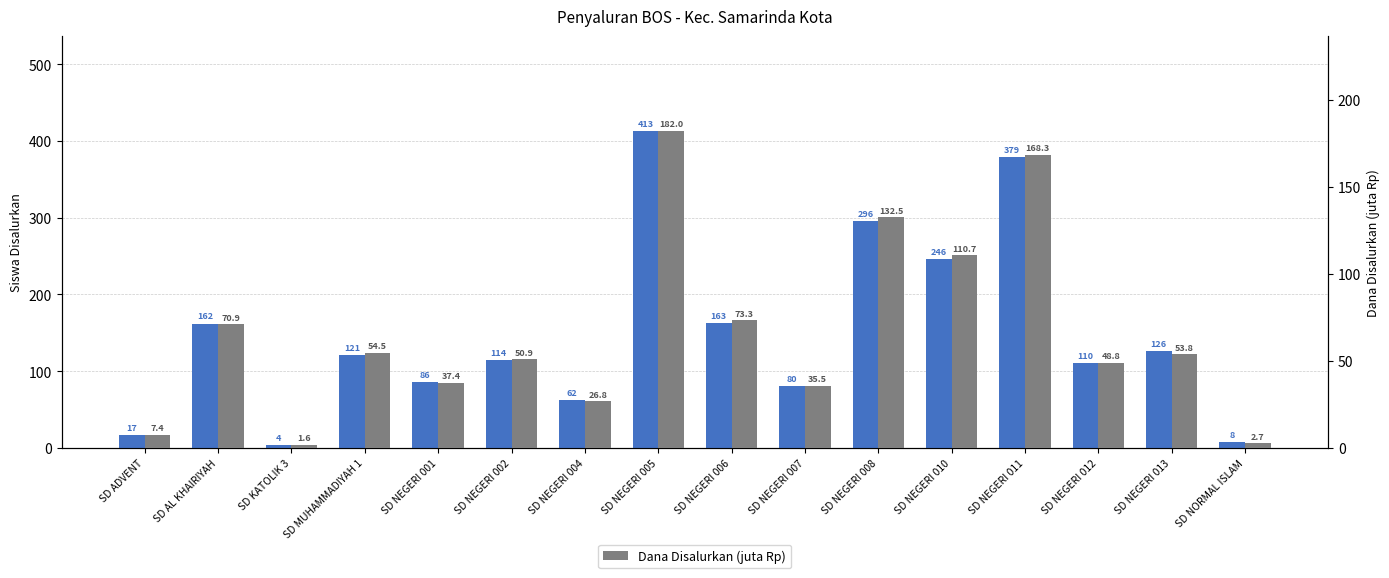

What position from the left is SD KATOLIK 3?

3